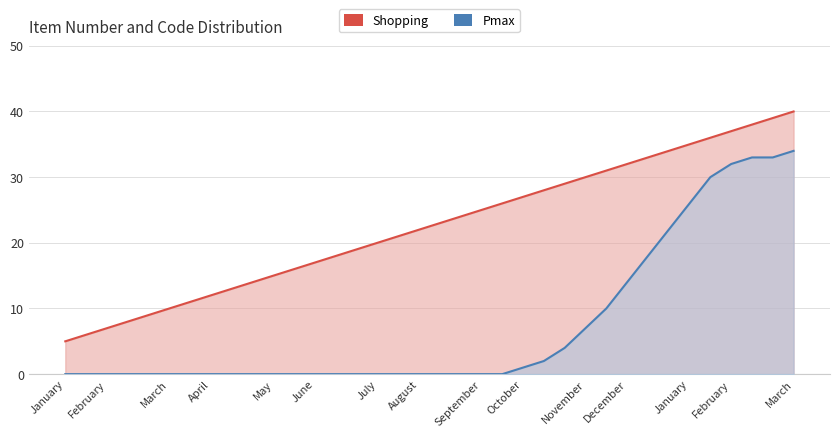

True or false: Pmax has more than 0 points higher than both neighbors.

False